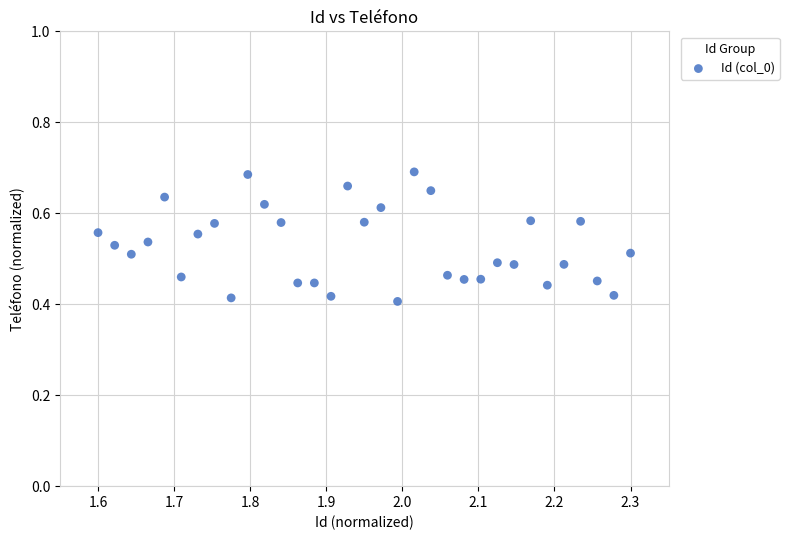

What is the range of Y values (max minus min)?

0.3